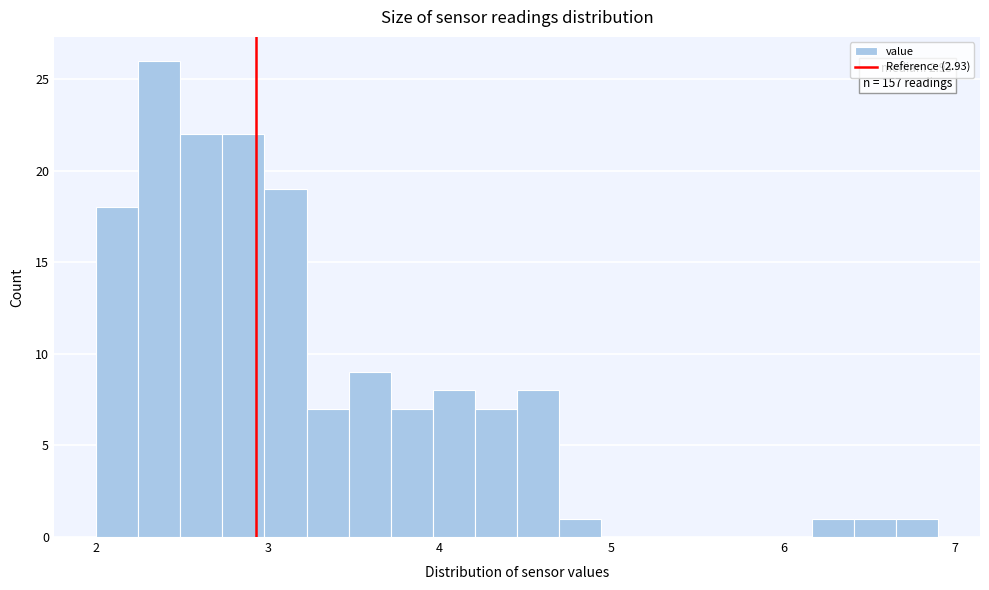

Around what value on the x-axis is the tallest bar? Give the approximate position of its centre, as read against the axis.

2.4